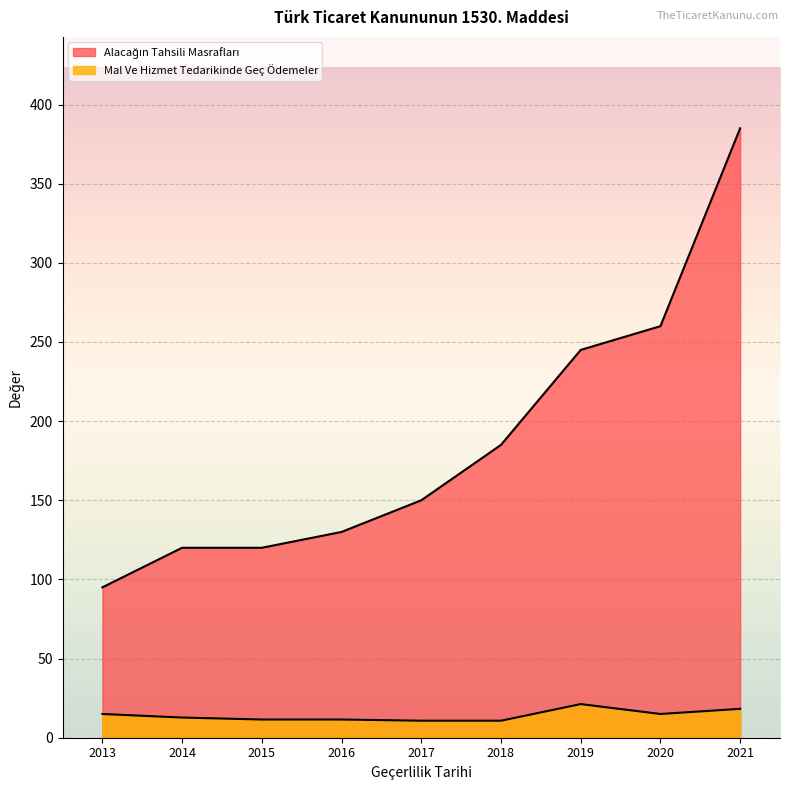

What is the average value of the Alacağın Tahsili Masrafları series?

187.8